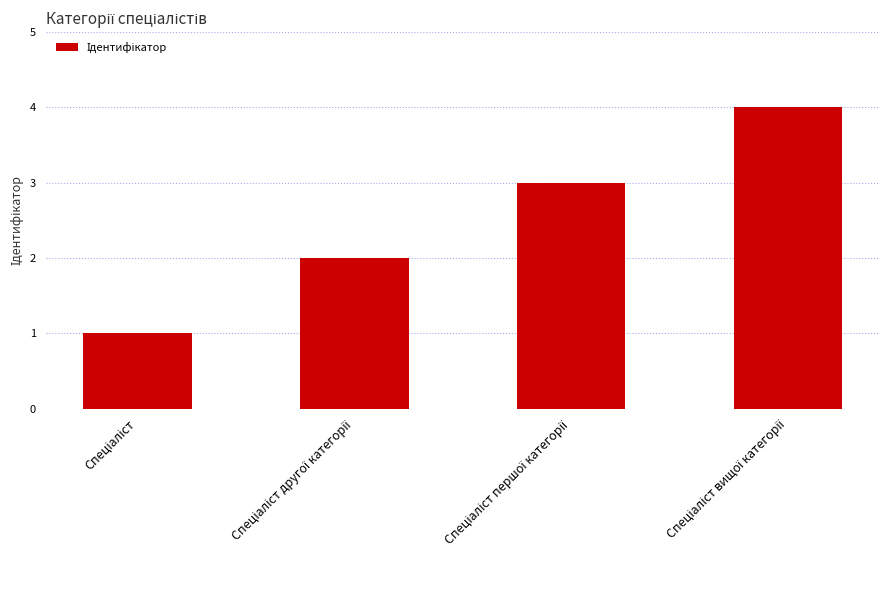

What is the sum of all values?

10